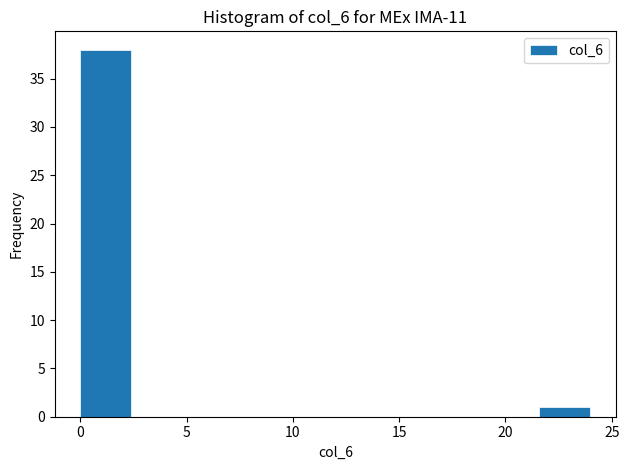

Reading left to right, list every bar in this chart as the range it spans on the x-axis followed by its height. Neither the bar edges nor the heights are printed on the chart, so give them approximately, as read against the axes.

0.0 to 2.4: 38
2.4 to 4.8: 0
4.8 to 7.2: 0
7.2 to 9.6: 0
9.6 to 12.0: 0
12.0 to 14.4: 0
14.4 to 16.8: 0
16.8 to 19.2: 0
19.2 to 21.6: 0
21.6 to 24.0: 1